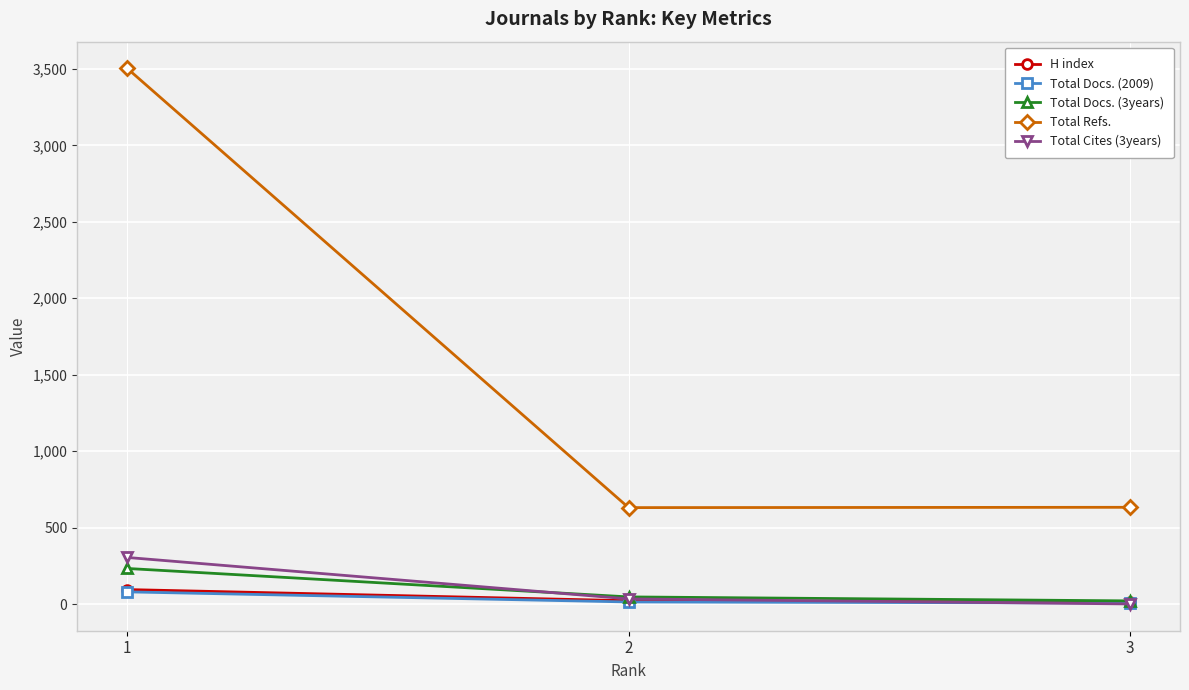

Which series has the largest total across all categories?

Total Refs.